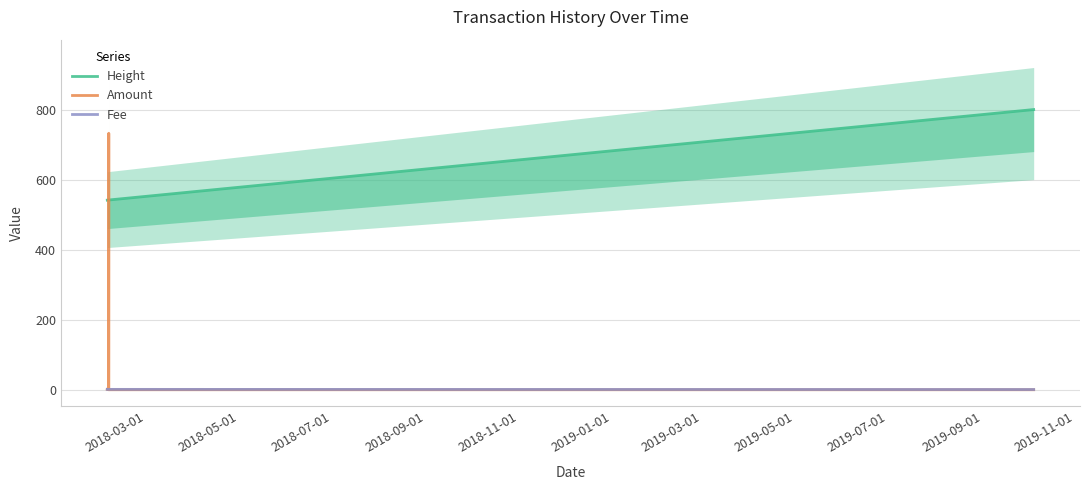

True or false: Height has more than 1 points higher than both neighbors.

False